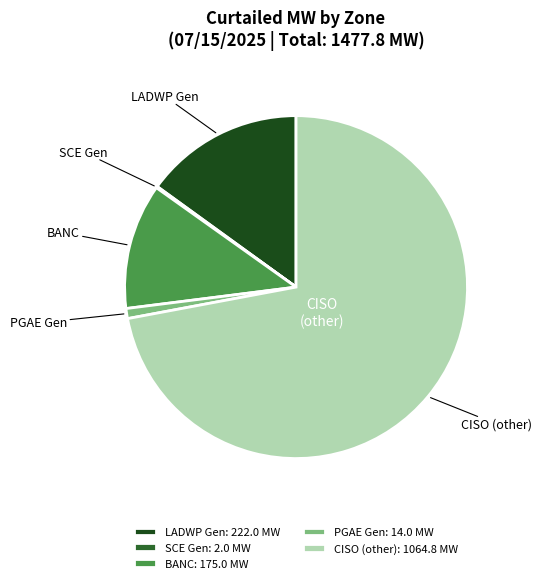

Do LADWP Gen and CISO (other) together represent more than half of the pie?

Yes